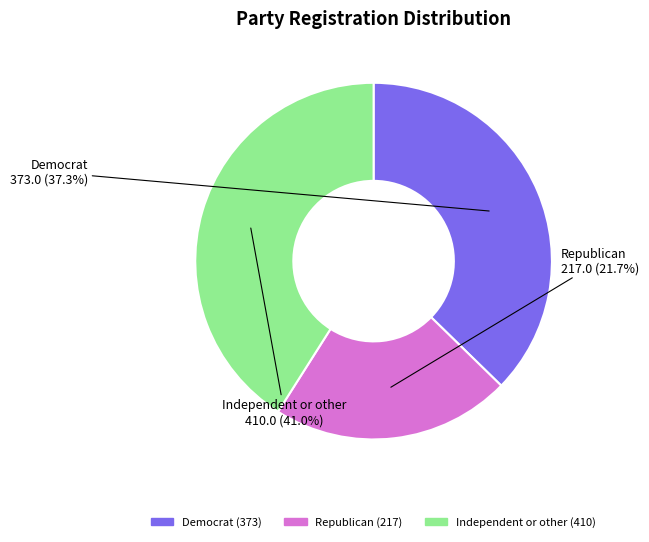

Rank the categories by value from lowest to highest.

Republican, Democrat, Independent or other